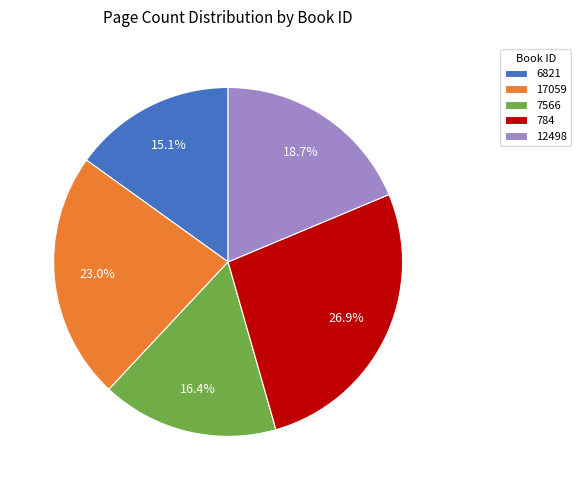

To the nearest percent, what percentage of the pie is 17059?

23%